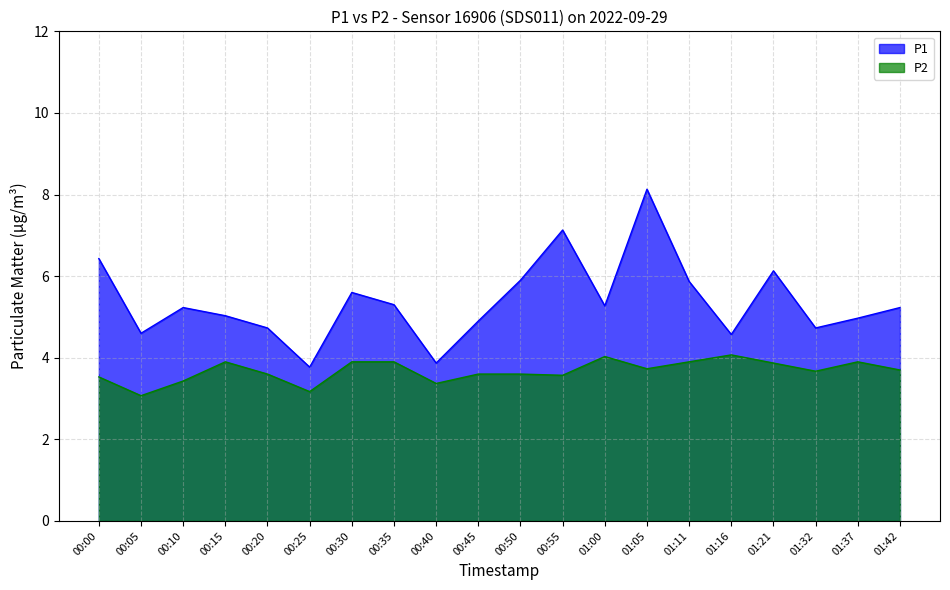

What is the average value of the P2 series?

3.7